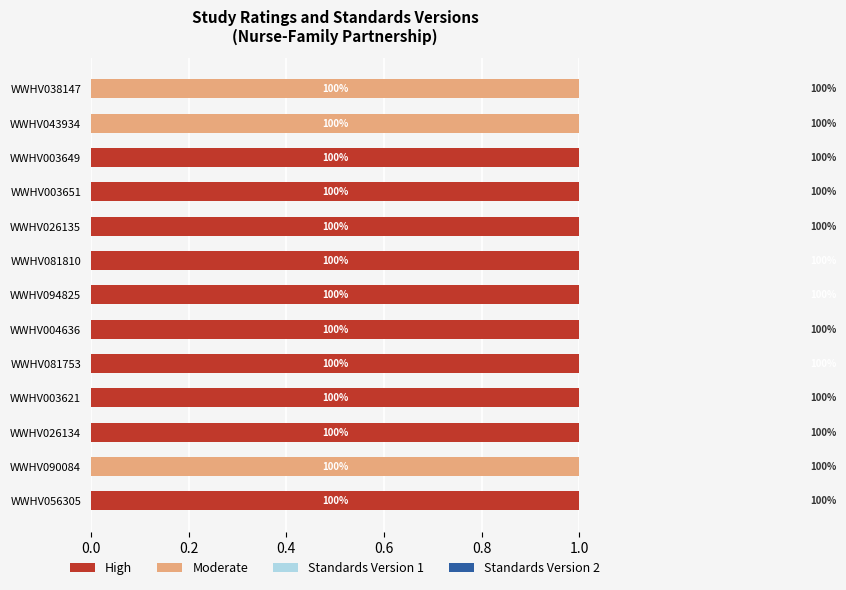

Reading left to right, extract all data points from this chart.

High: 1	0	1	1	1	1	1	1	1	1	1	0	0
Moderate: 0	1	0	0	0	0	0	0	0	0	0	1	1
Standards Version 1: 1	1	1	1	0	1	0	0	1	1	1	1	1
Standards Version 2: 0	0	0	0	1	0	1	1	0	0	0	0	0